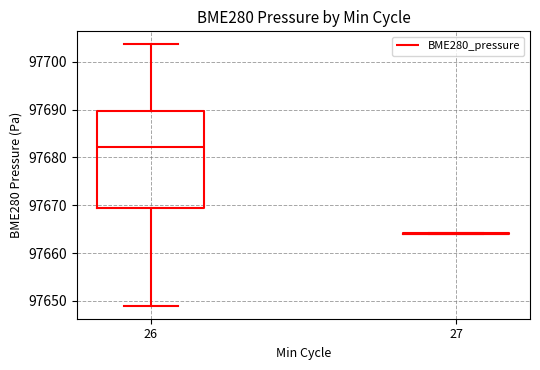

Reading left to right, read every box against the y-axis: the position of its median line, the range the box covers, and the ends of its whiskers. The values are not printed on the chart, so give them approximately, as read against the axis.

26: median 97682, box 97669 to 97690, whiskers 97649 to 97704
27: box collapsed to a line at 97664, whiskers 97664 to 97664